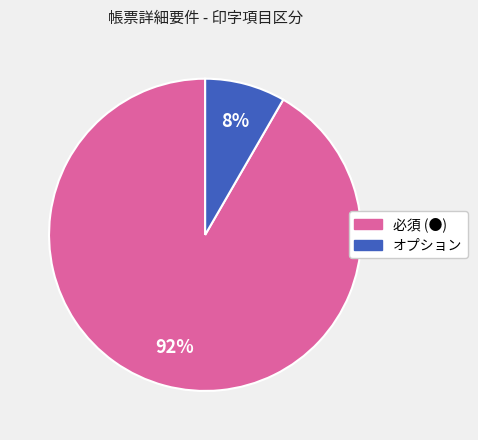

Is オプション the majority of the pie?

No